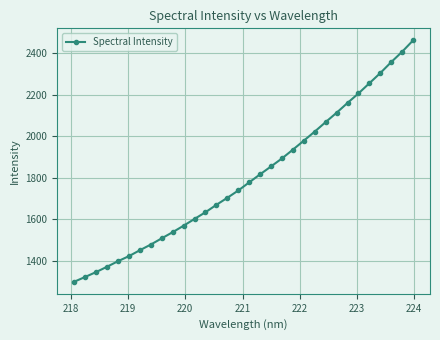

What is the greatest value displayed?

2462.8